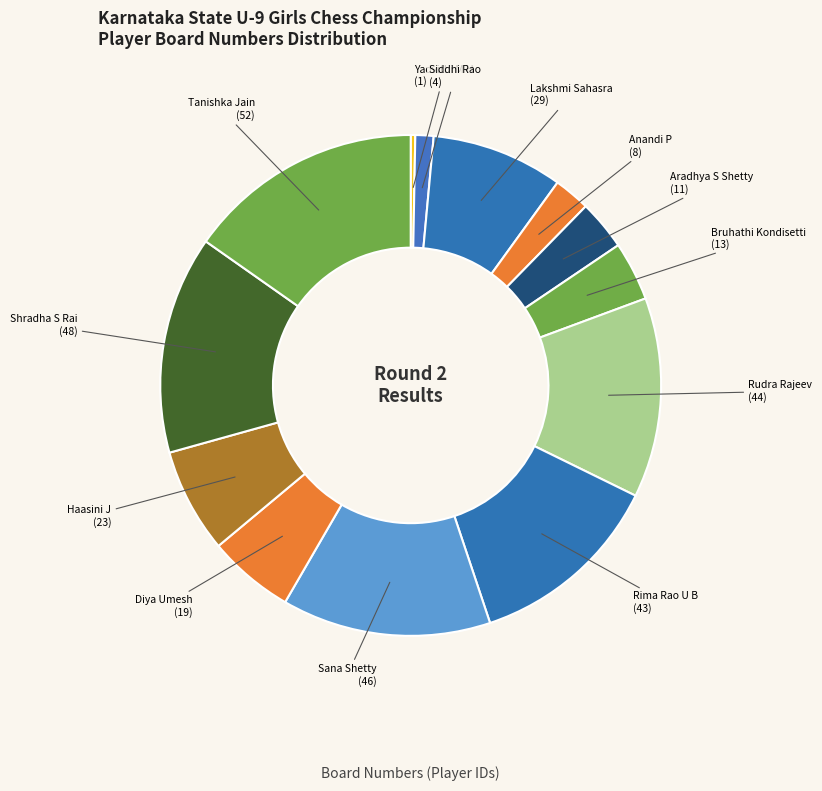

Which category has the smallest portion of the pie?

Yadvithi M H